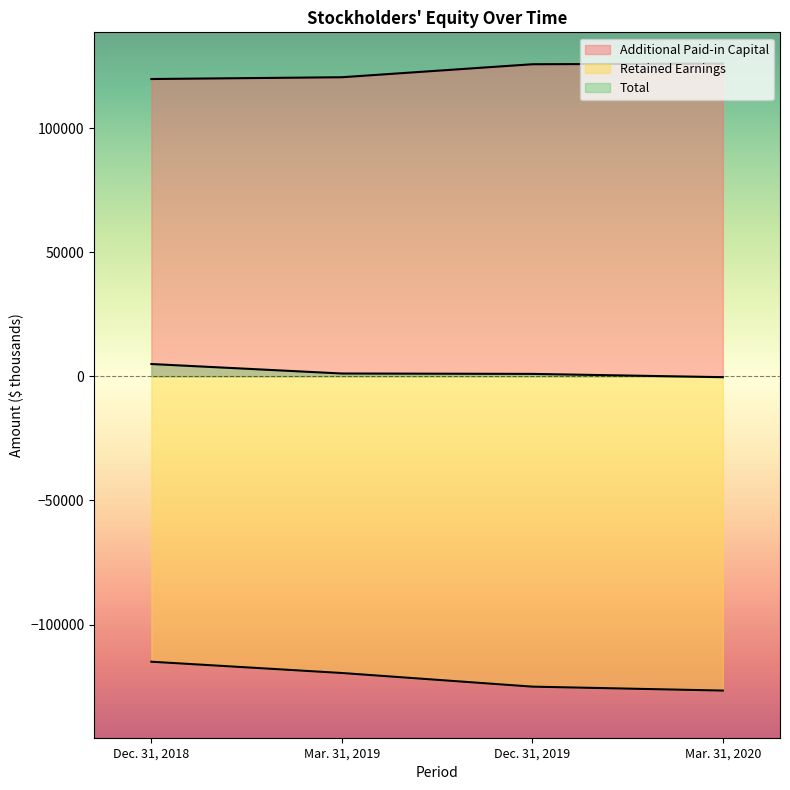

Where does the Retained Earnings series first go above -119526?

Dec. 31, 2018